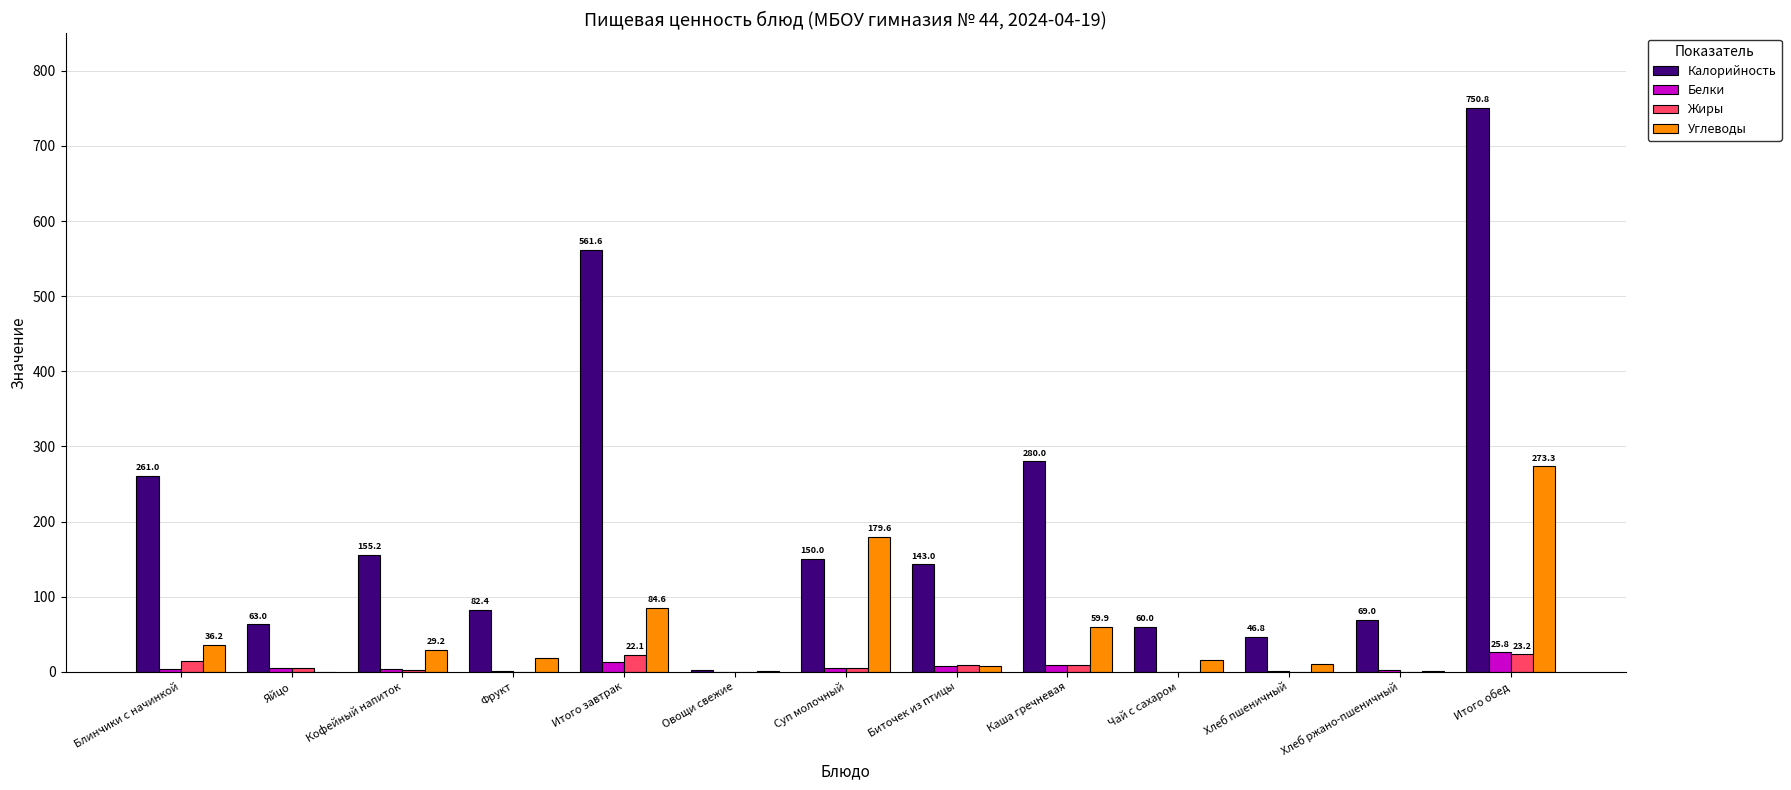

What is the maximum value for Калорийность?

750.8